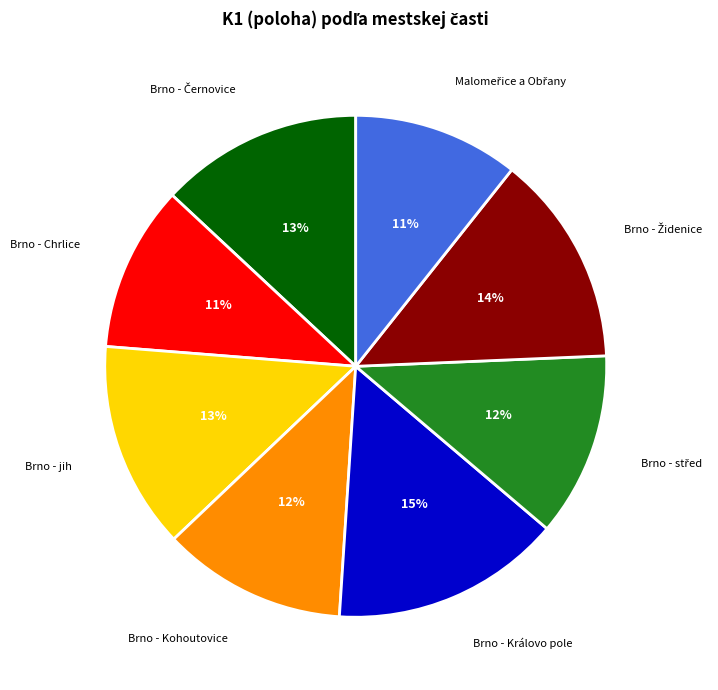

Do Brno - Kohoutovice and Brno - jih together represent more than half of the pie?

No